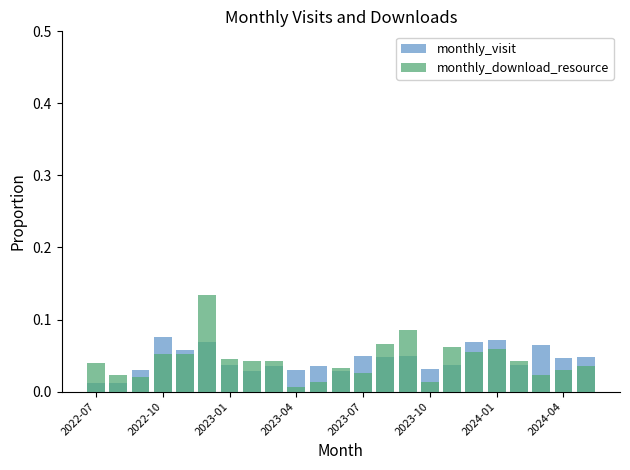

What position from the right is 13?

10